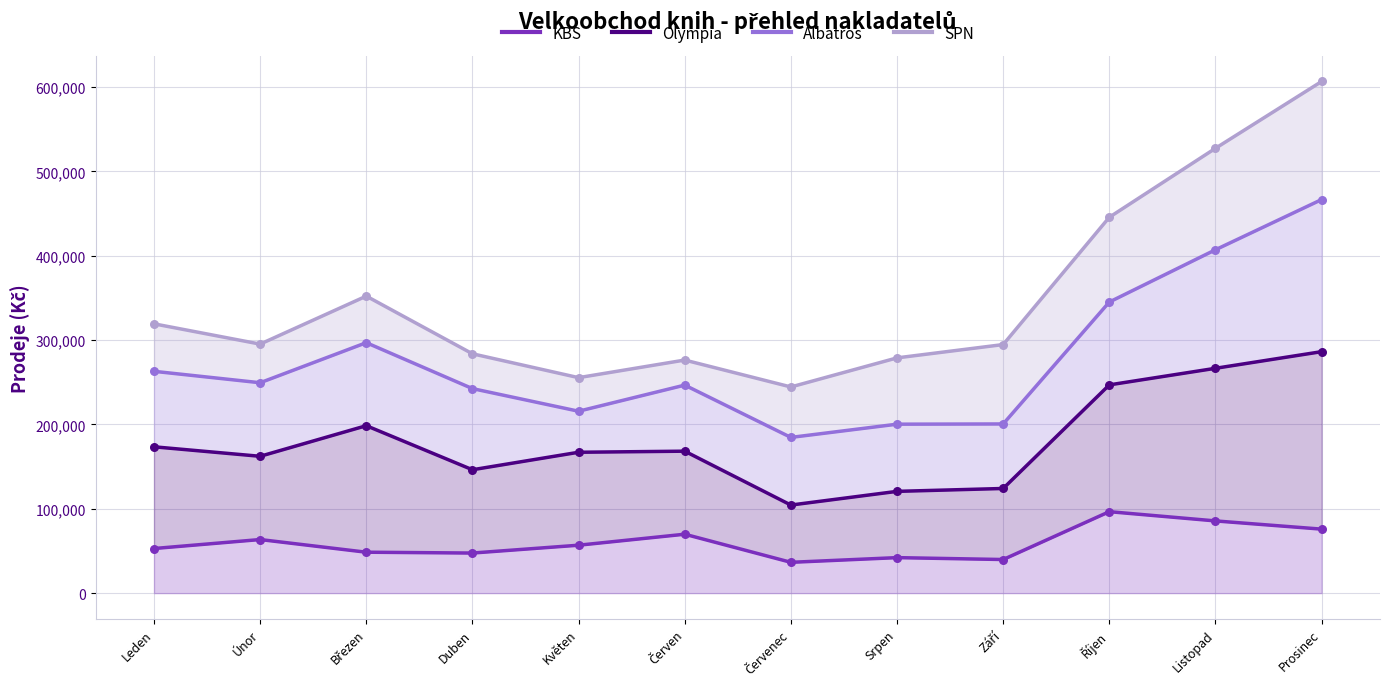

Which series has the largest total across all categories?

SPN